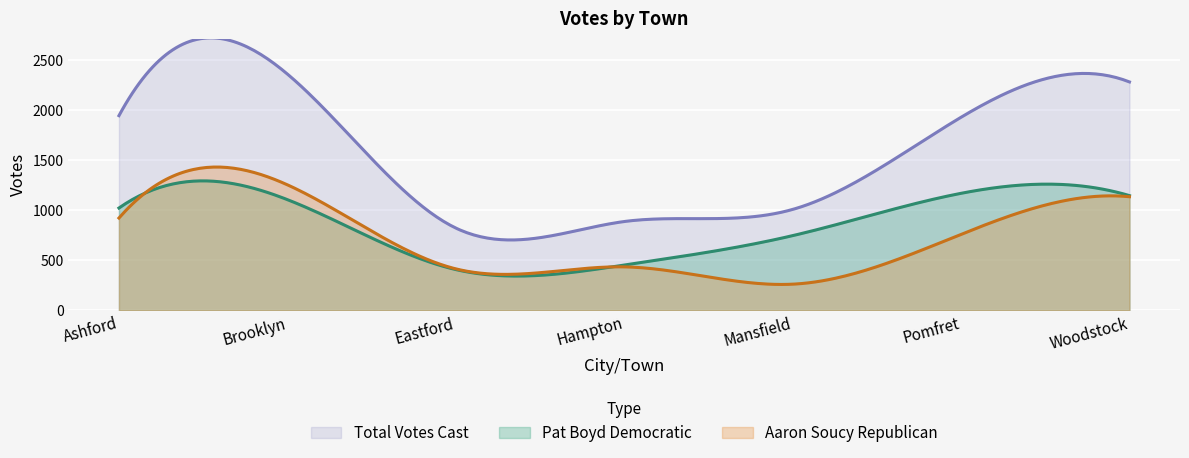

The Pat Boyd Democratic series shows 1170 at Pomfret. True or false?

True